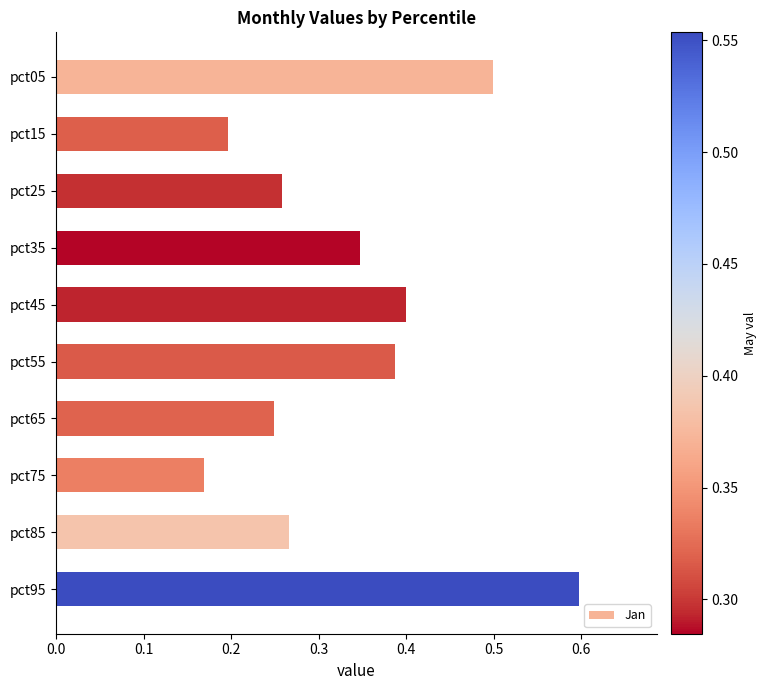

Count the values in the range 0 to 1.

10